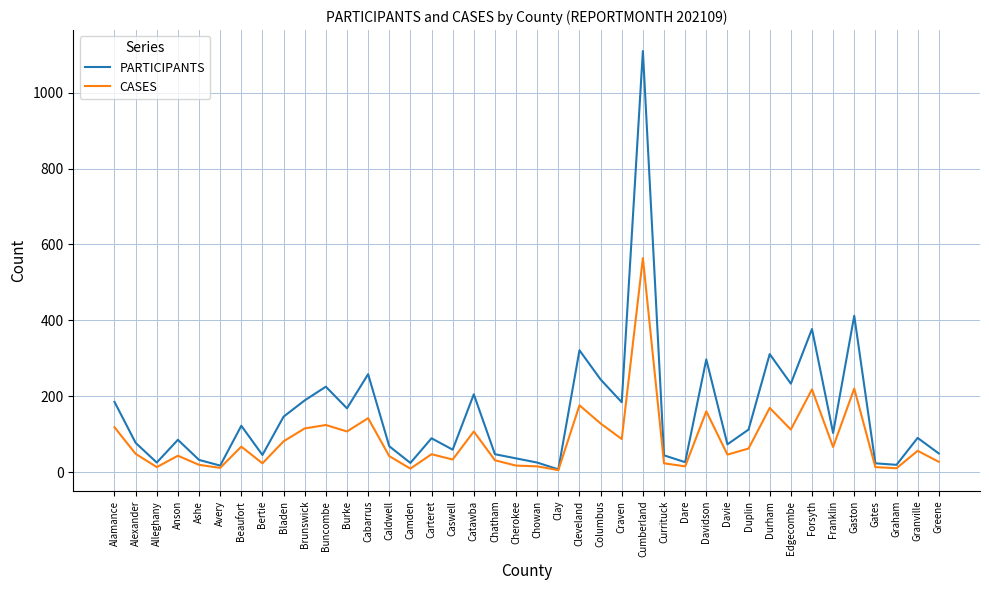

What is the difference between the second highest and second lowest values in the PARTICIPANTS series?

395